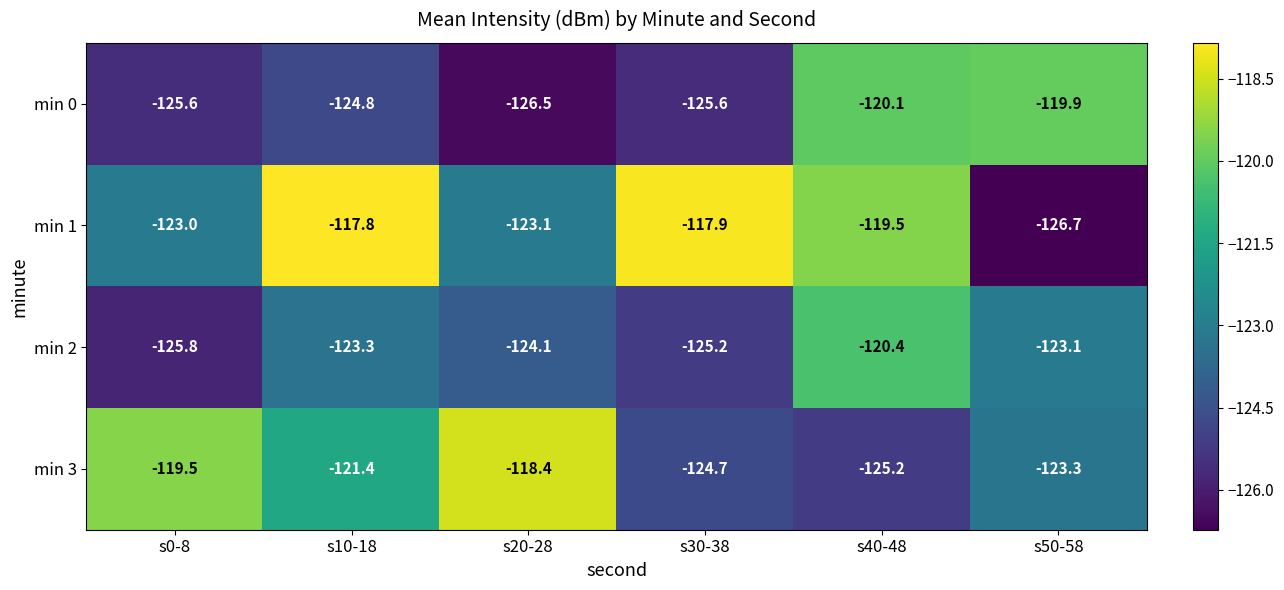

Reading right to left, what are all the values shown in this chart?

min 0: s50-58=-119.9	s40-48=-120.1	s30-38=-125.6	s20-28=-126.5	s10-18=-124.8	s0-8=-125.6
min 1: s50-58=-126.7	s40-48=-119.5	s30-38=-117.9	s20-28=-123.1	s10-18=-117.8	s0-8=-123.0
min 2: s50-58=-123.1	s40-48=-120.4	s30-38=-125.2	s20-28=-124.1	s10-18=-123.3	s0-8=-125.8
min 3: s50-58=-123.3	s40-48=-125.2	s30-38=-124.7	s20-28=-118.4	s10-18=-121.4	s0-8=-119.5